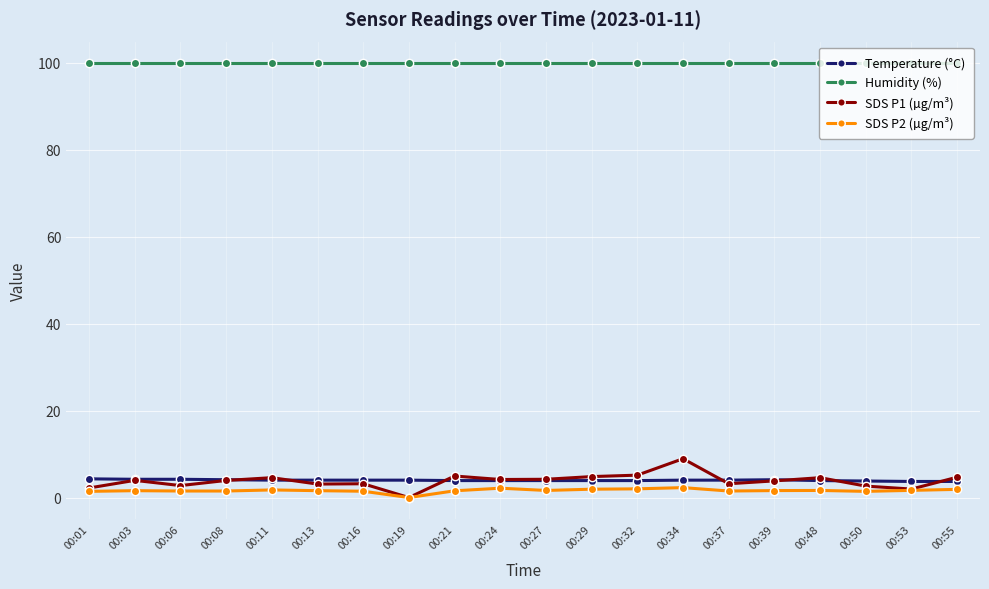

Is it true that Temperature (°C) equals 4.1 at 00:08?

True